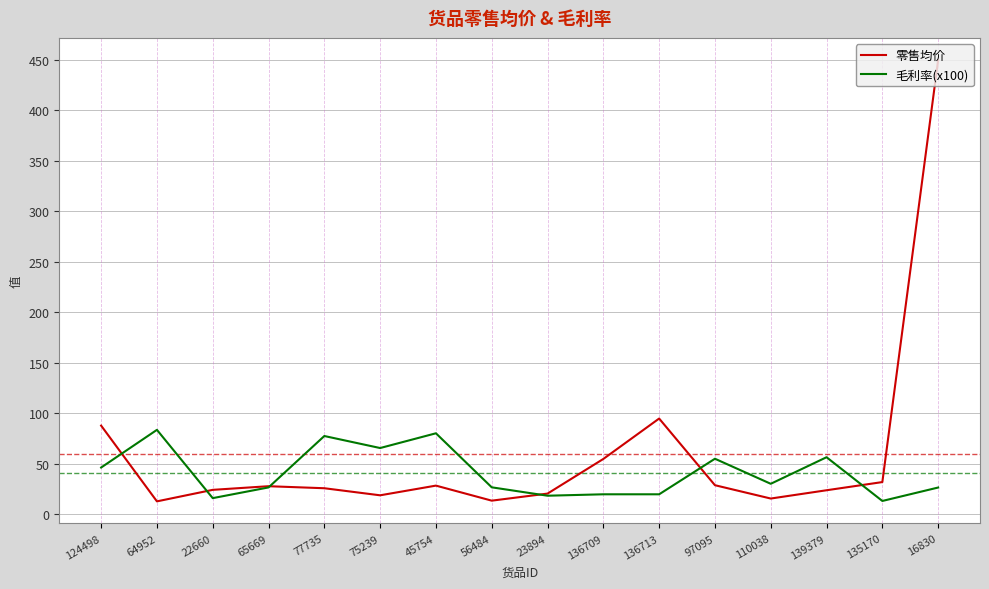

What is the total value across all series at 110038?

46.2